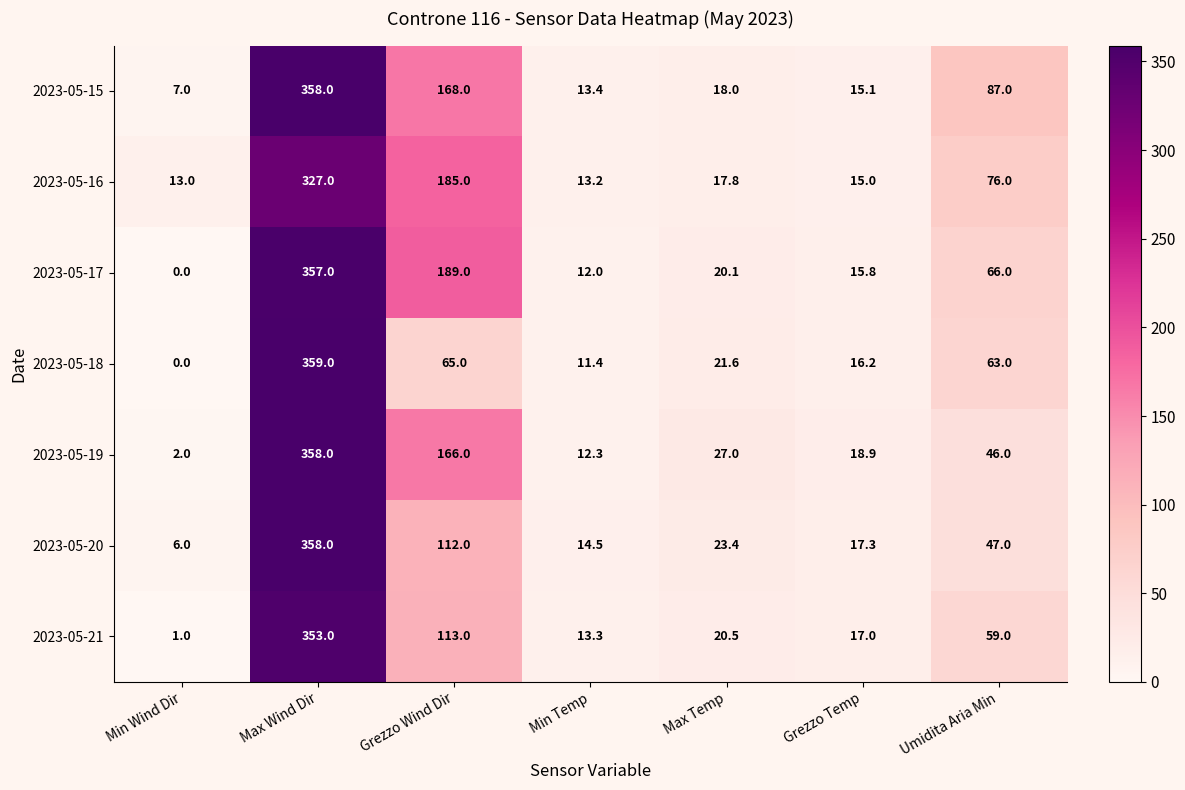

What is the difference between the maximum and minimum values in the 2023-05-20 series?

352.0